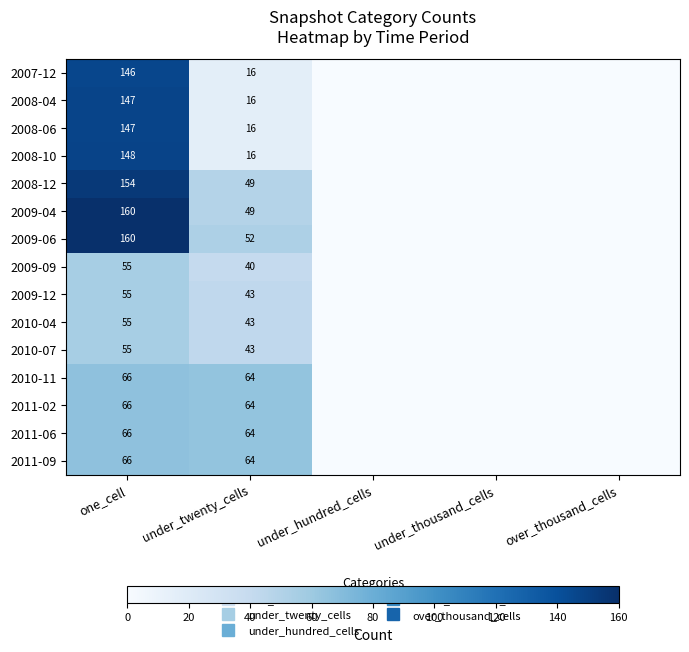

What is the difference between the maximum and minimum values in the 2010-07 series?

55